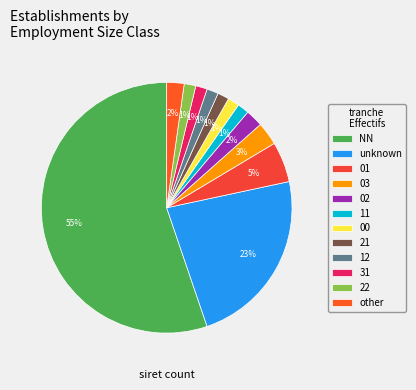

Between 00 and 31, which is larger?

00